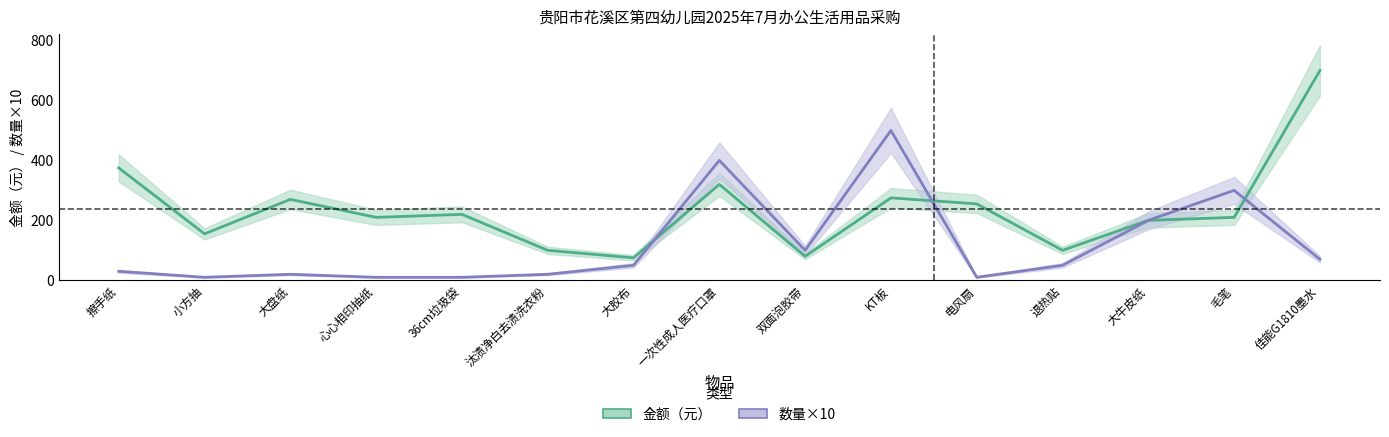

Reading left to right, list all the values displayed in this chart.

金额: 375	155	270	210	220	100	75	320	80	275	255	100	200	210	700
数量: 30	10	20	10	10	20	50	400	100	500	10	50	200	300	70